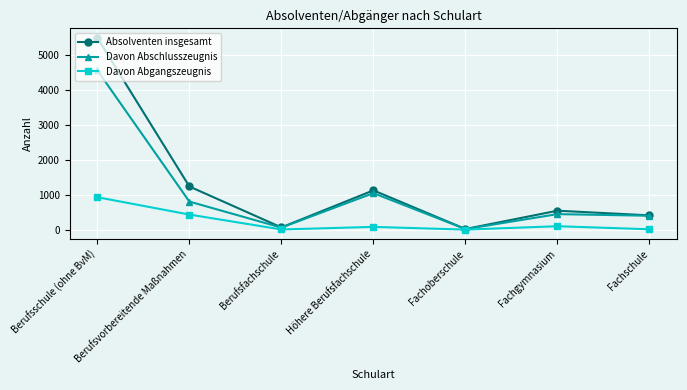

True or false: Davon Abschlusszeugnis has a value of 533 at Höhere Berufsfachschule.

False